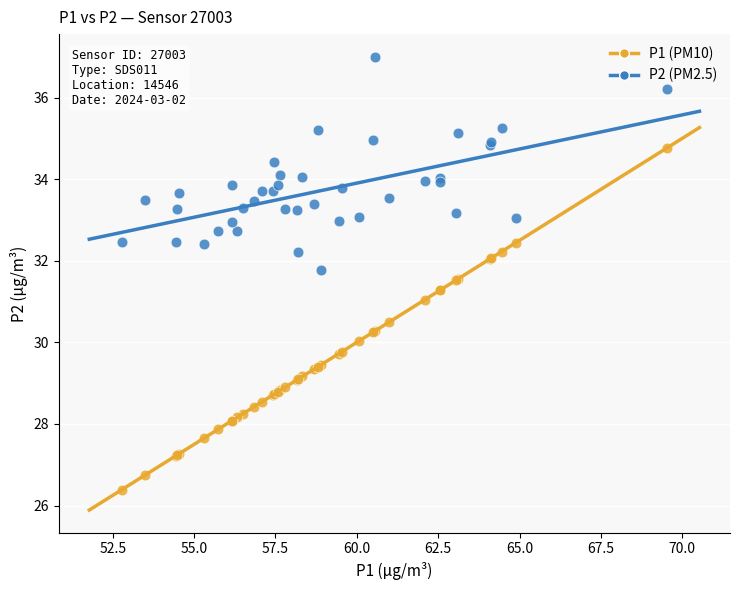

Which series has the largest Y range (max minus min)?

P1 (PM10)